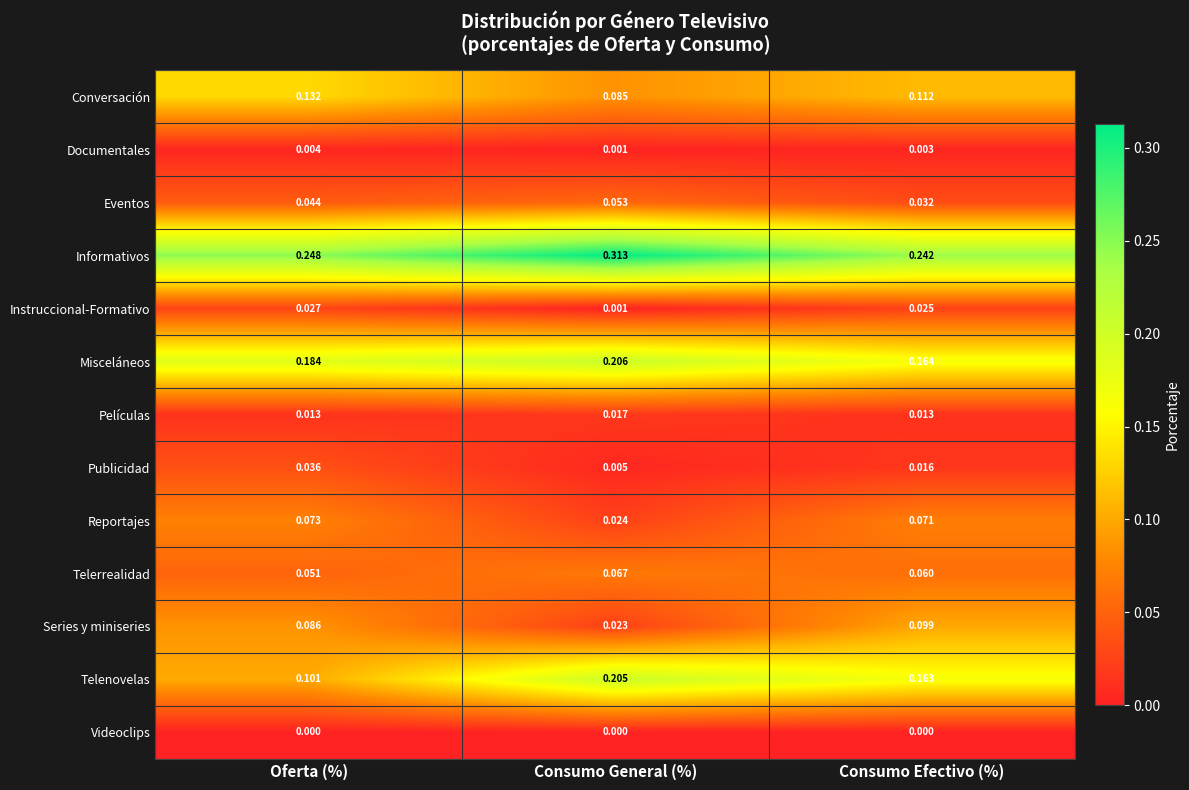

Which series changed the most between Oferta (%) and Consumo Efectivo (%)?

Telenovelas